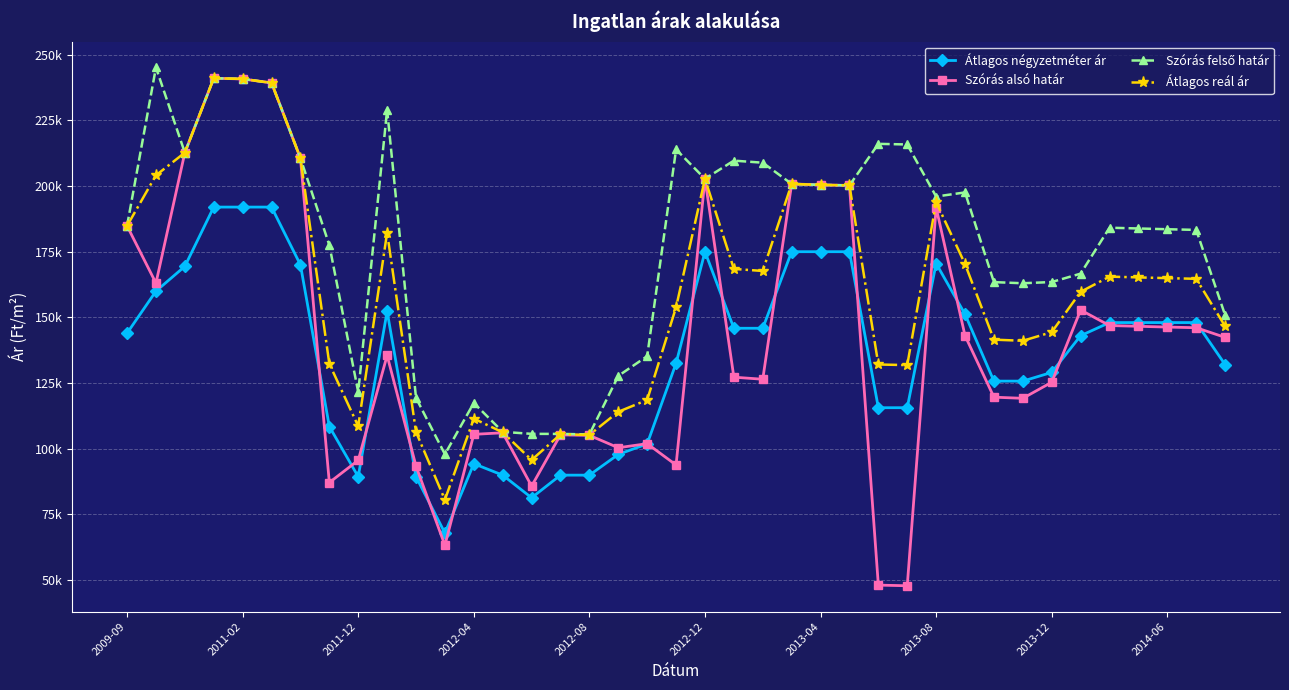

Rank the series by their maximum value, from highest to lowest.

Szórás felső határ, Szórás alsó határ, Átlagos reál ár, Átlagos négyzetméter ár